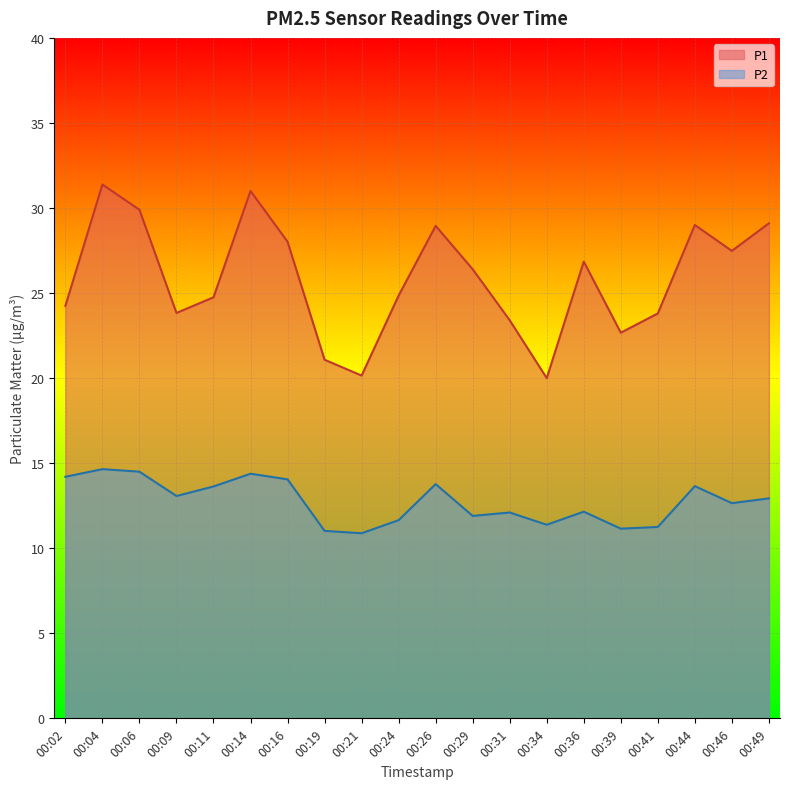

What is the difference between the highest and lowest values at 00:11?

11.1